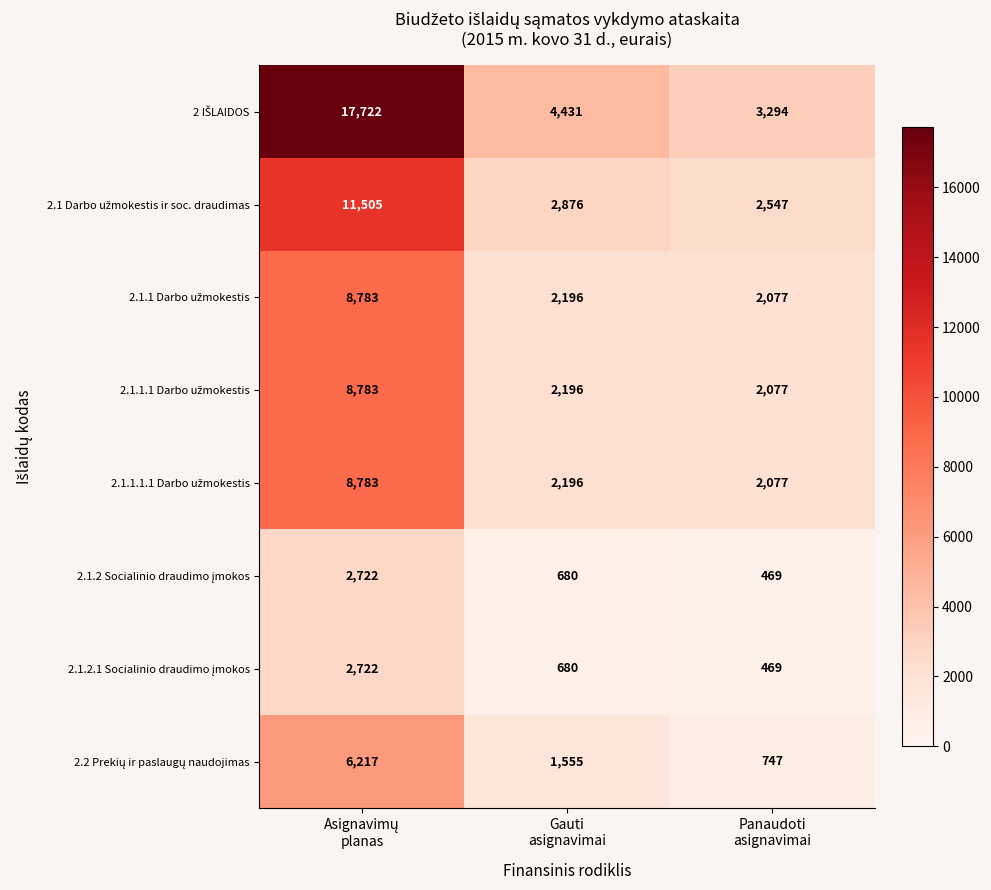

What is the greatest value displayed?

17722